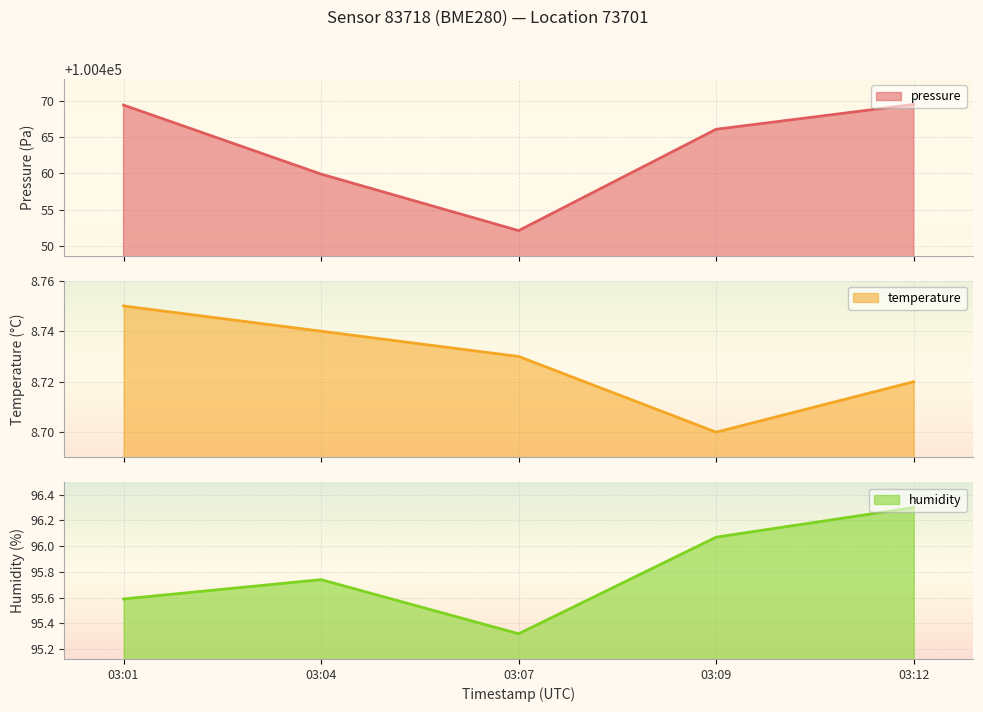

What is the maximum value shown in the chart?

100469.5